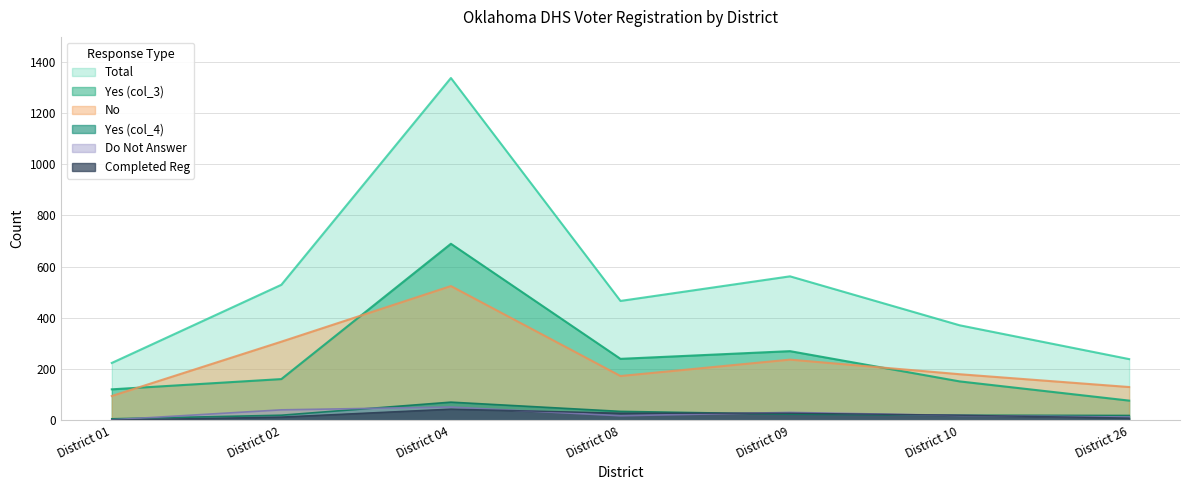

Where is the first local maximum for Do Not Answer?

District 04